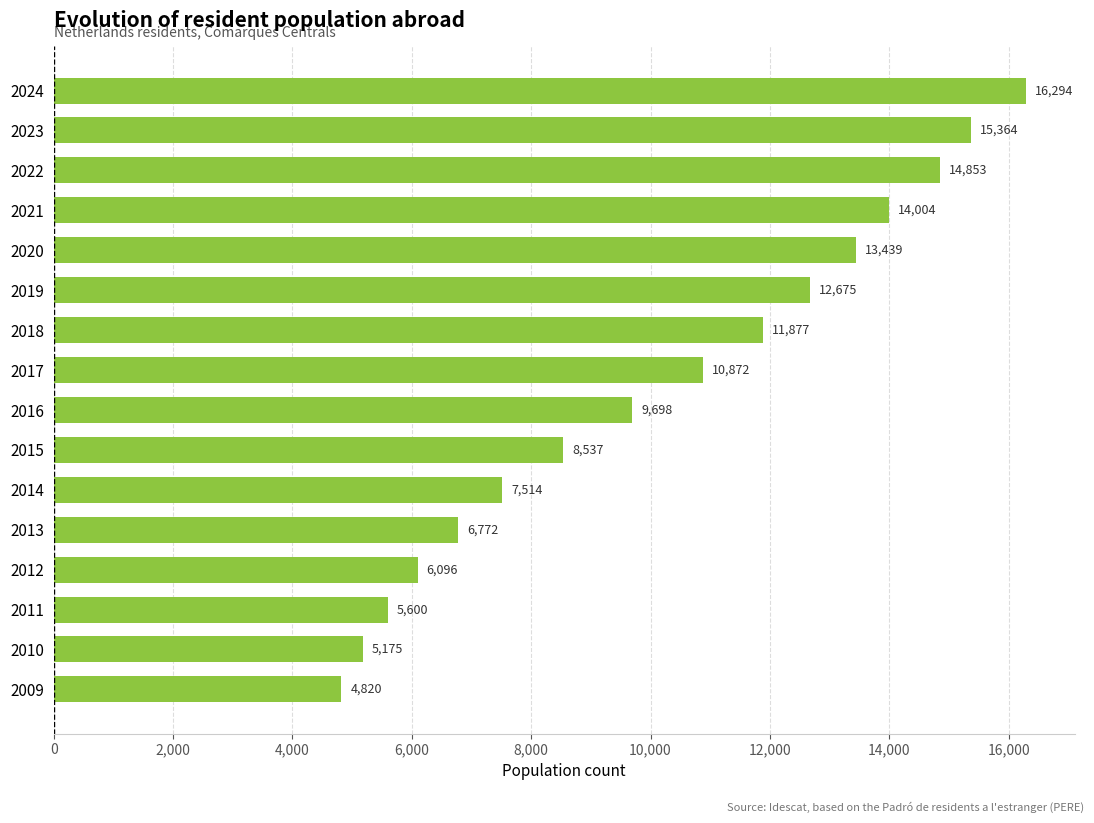

What is the ratio of the value at 2017 to the value at 2022?

0.7